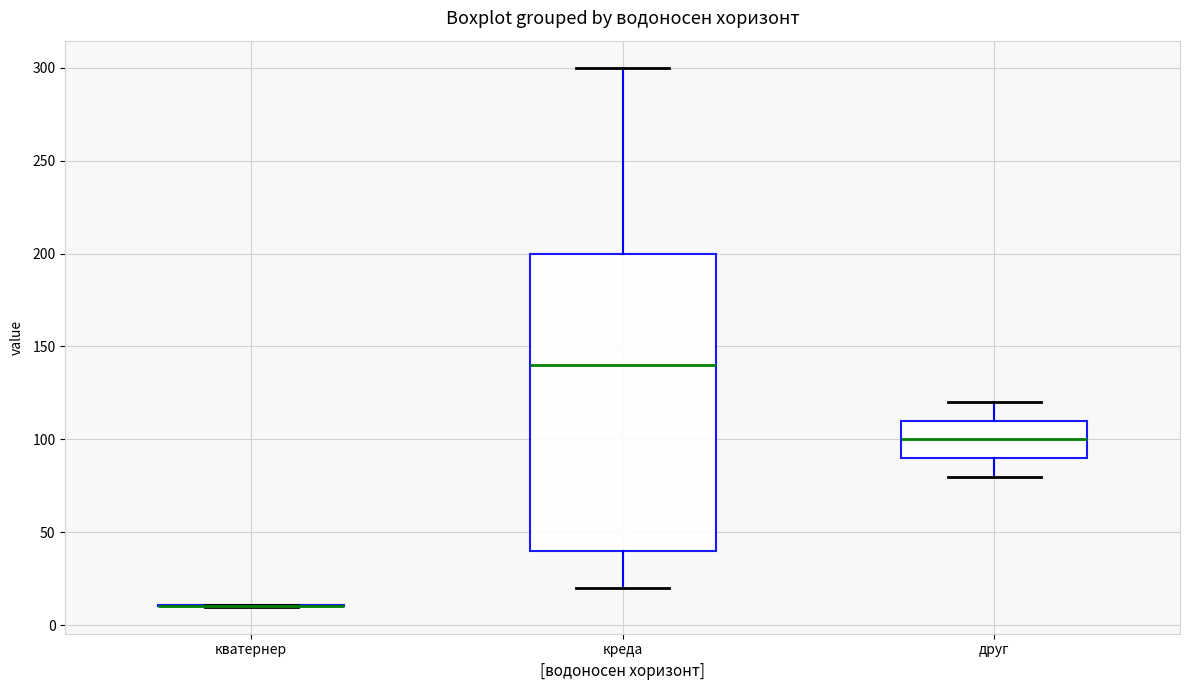

Reading left to right, transcribe this box plot: for each box, give where its median line is, the range the box spans, and where its two whiskers end, as read against the y-axis. The values are not printed on the chart, so give them approximately, as read against the axis.

кватернер: box collapsed to a line at 10, whiskers 10 to 10
креда: median 140, box 40 to 200, whiskers 20 to 300
друг: median 100, box 90 to 110, whiskers 80 to 120